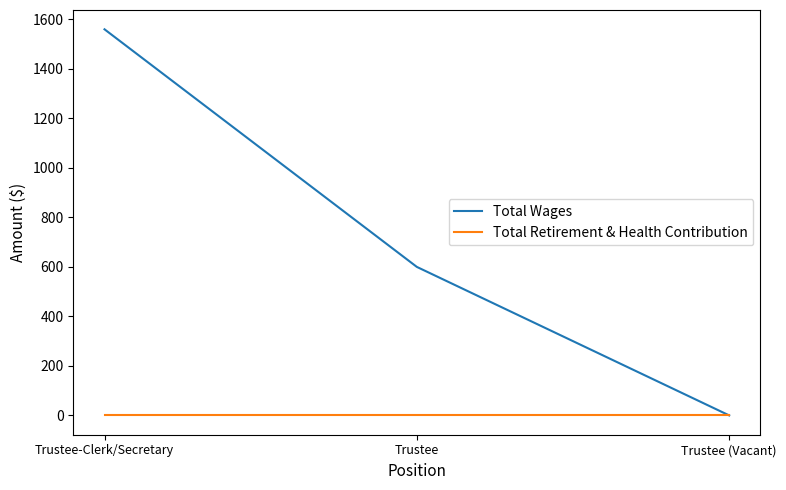

Read the Total Wages value at Trustee-Clerk/Secretary, to the nearest 10.

1560